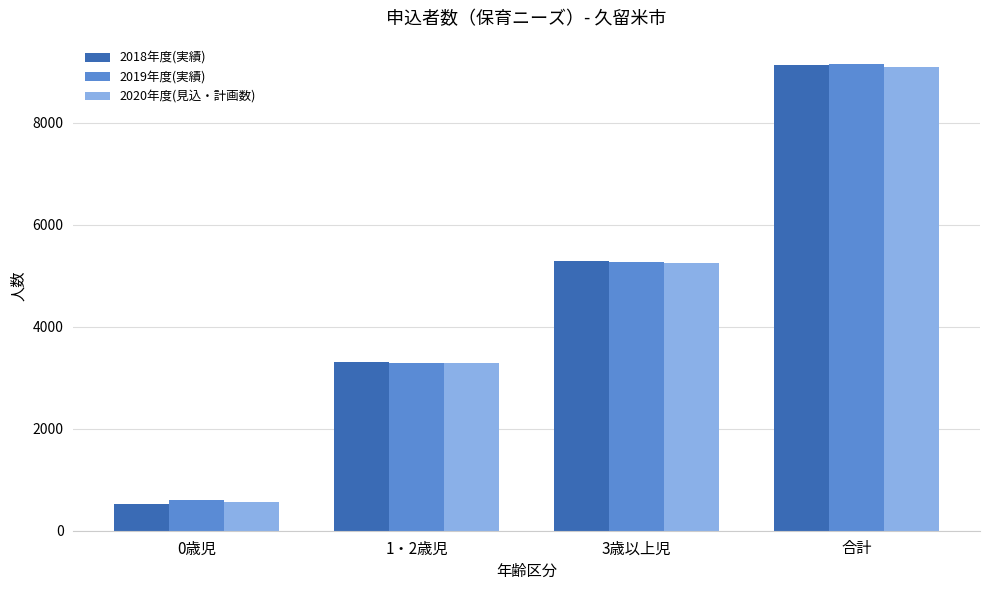

Rank the categories by 2018年度(実績) value from highest to lowest.

合計, 3歳以上児, 1・2歳児, 0歳児